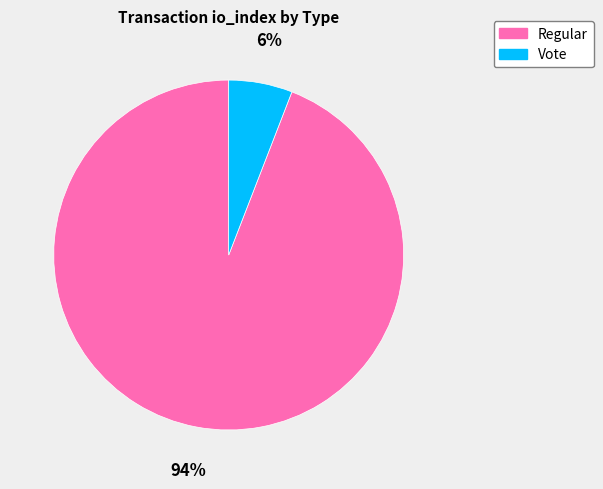

To the nearest percent, what is the combined percentage of Vote and Regular?

100%